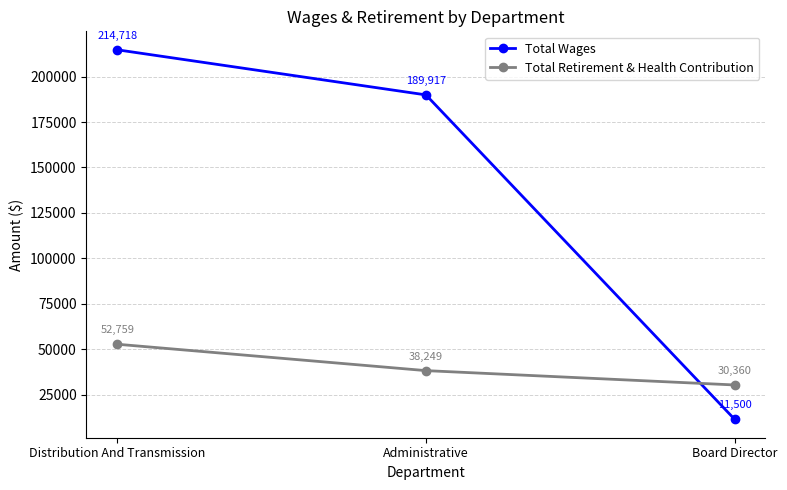

What is the spread (max minus min) of values at Administrative?

151668